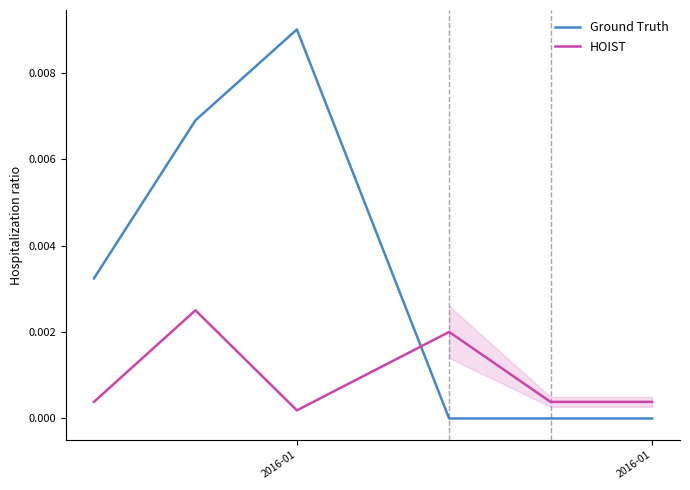

List the series in order of their overall mean, lowest first.

HOIST, Ground Truth